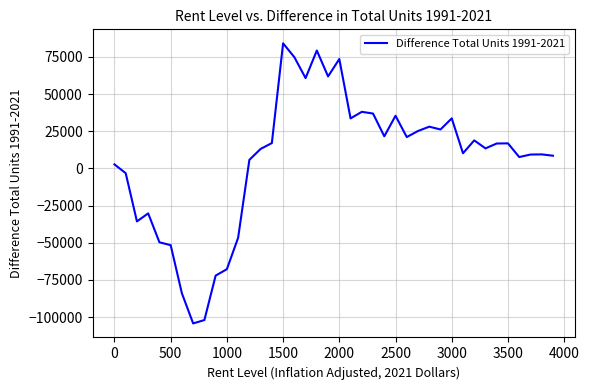

What is the difference between the maximum and minimum values?

188450